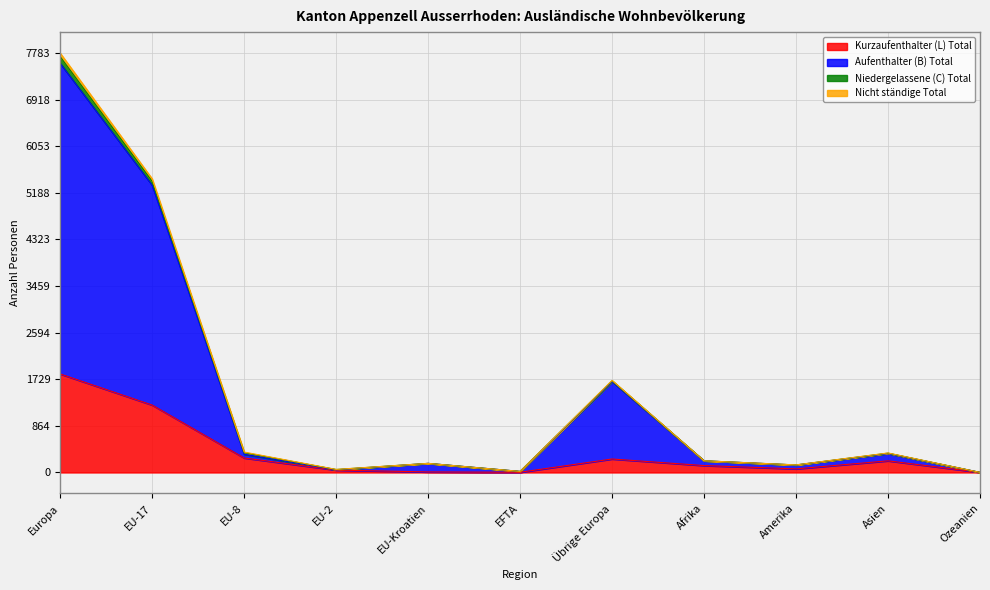

At which label does Nicht ständige Total reach its peak?

Europa